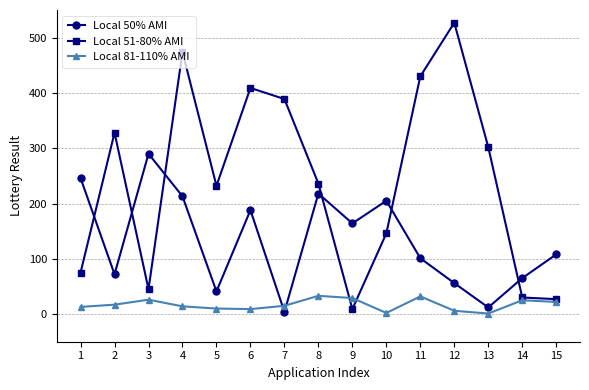

How many intersections are there between Local 50% AMI and Local 51-80% AMI?

6